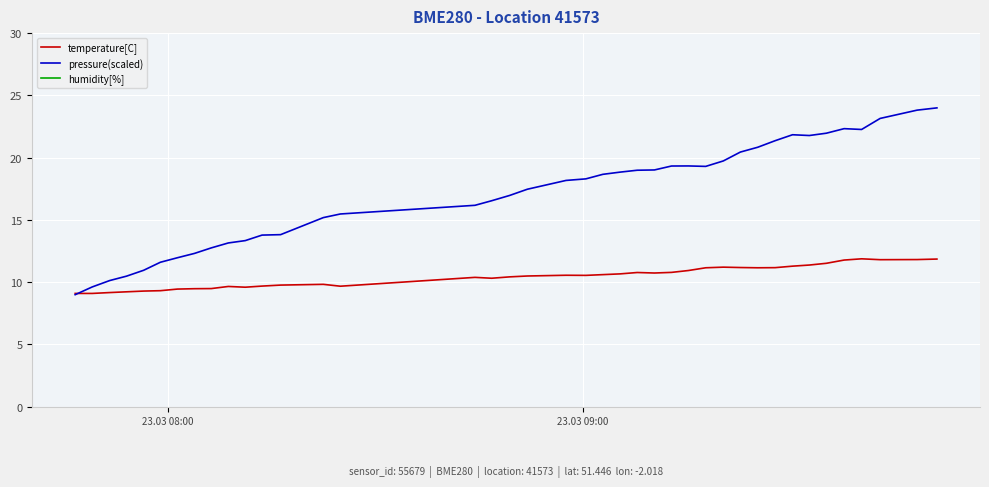

What is the highest value of the pressure(scaled) series?

24.0